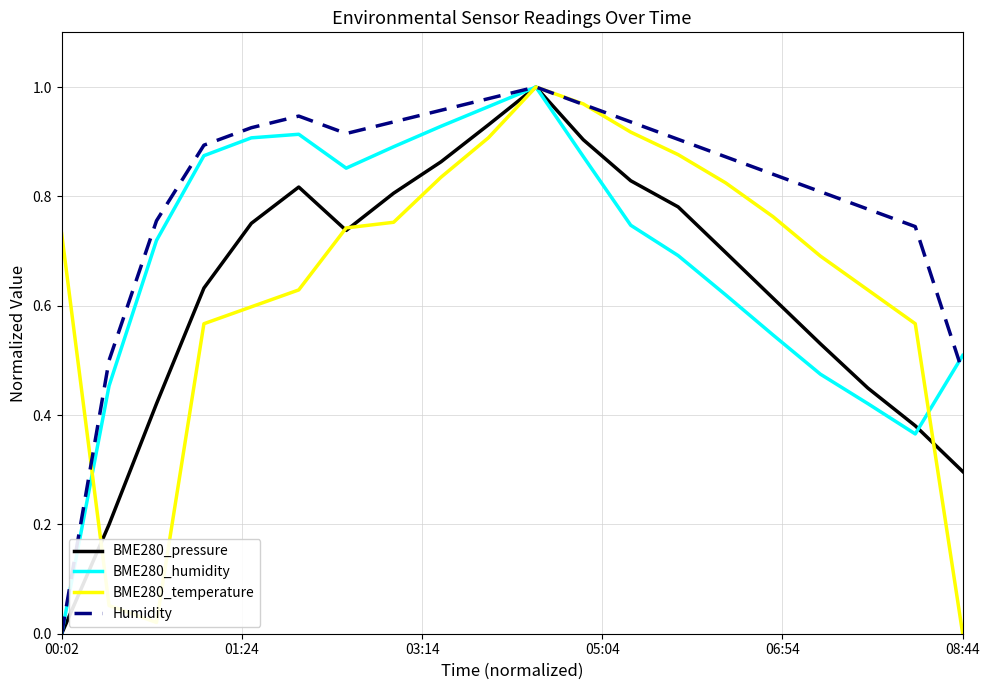

Does the chart have visible grid lines?

Yes